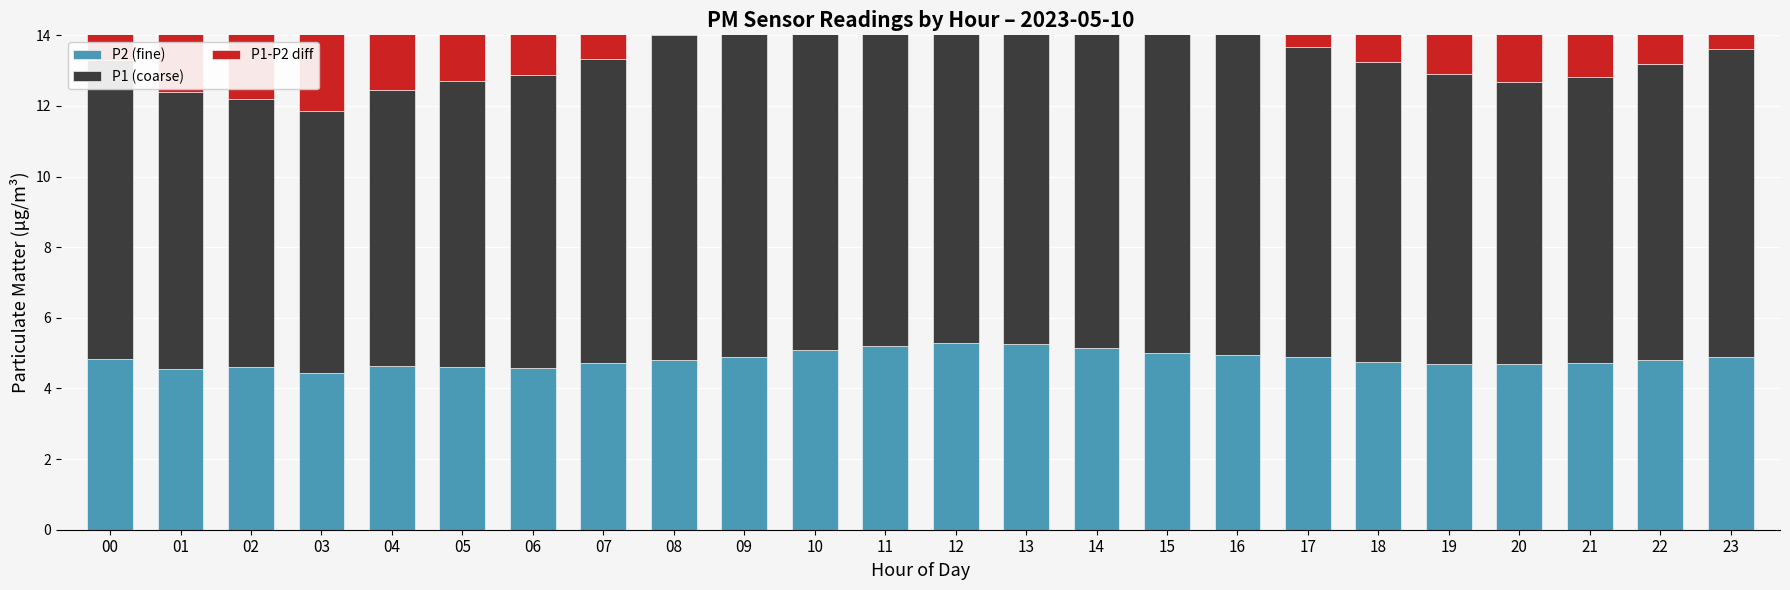

Which category has the lowest value in the P1-P2 diff series?

03